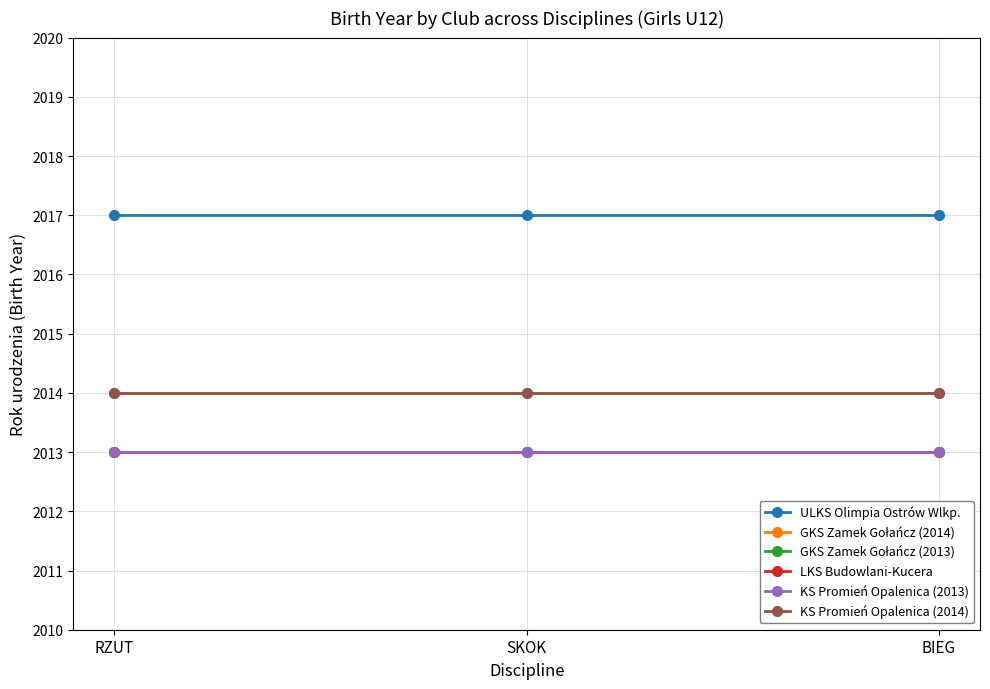

At which category is the sum across all series the highest?

RZUT